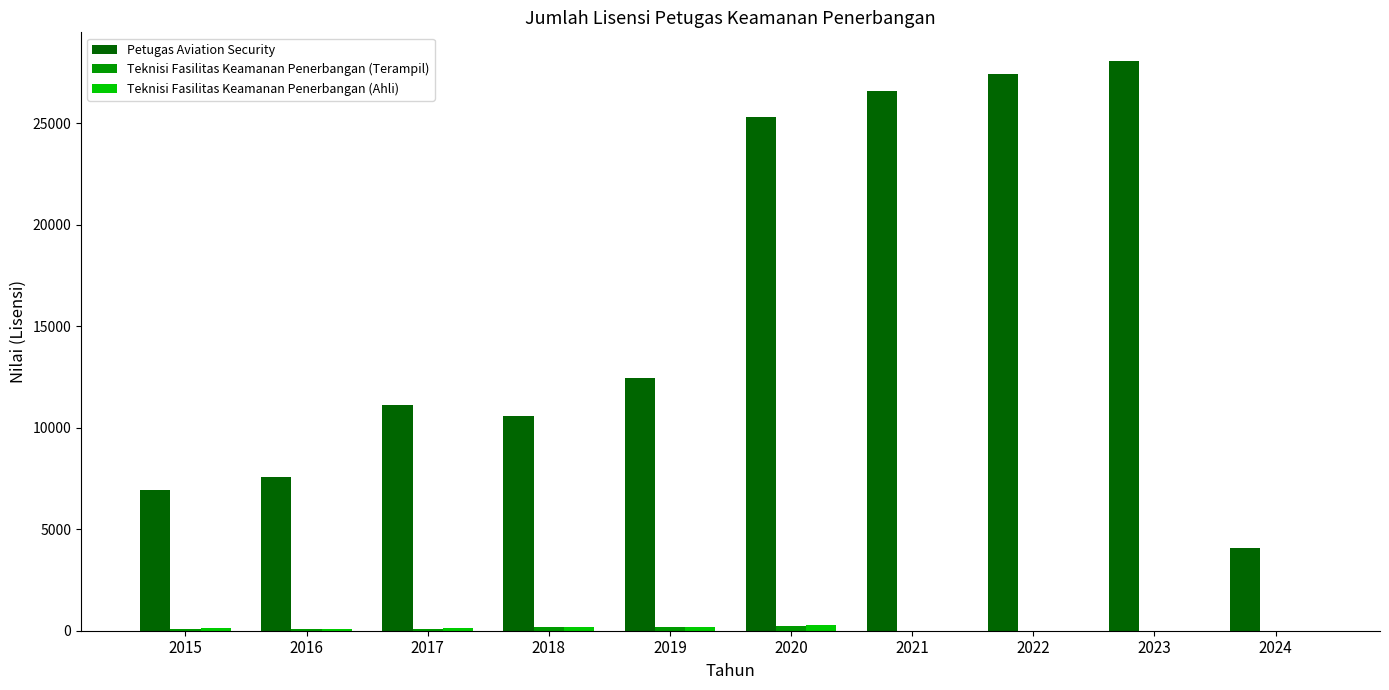

Where is Petugas Aviation Security nearest to the value 16077?

2019